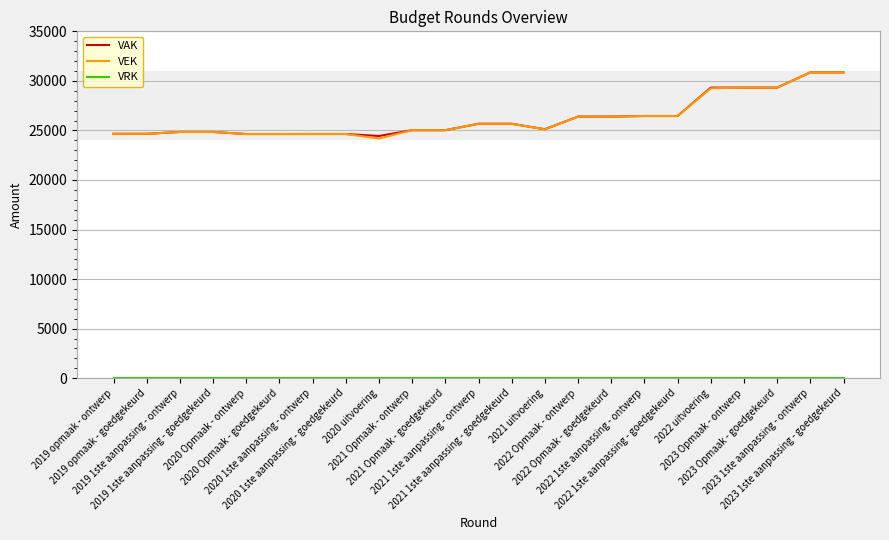

What is the lowest value of the VAK series?

24439